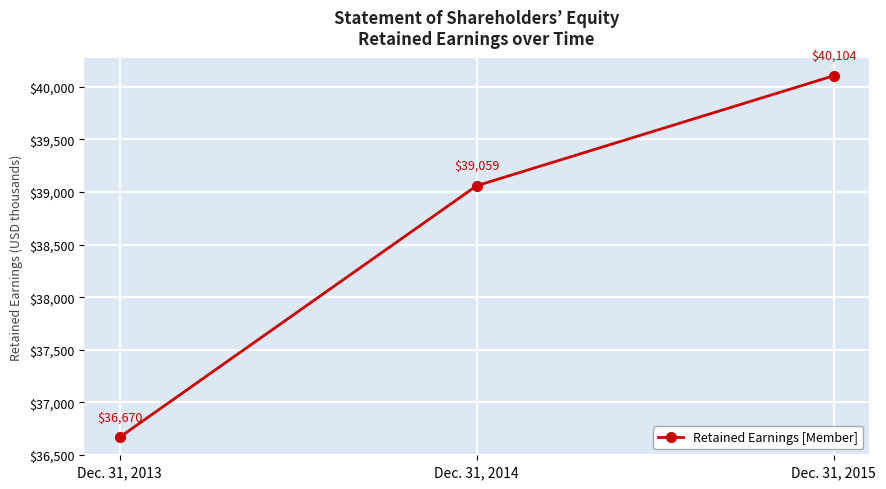

What is the sum of the values at Dec. 31, 2014 and Dec. 31, 2015?

79163